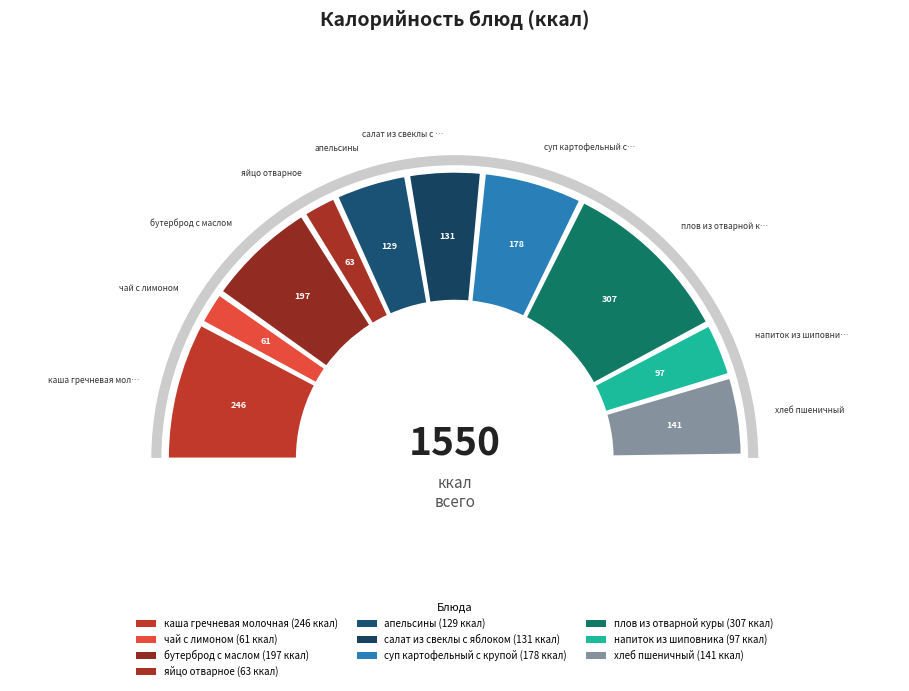

Rank the categories by value from lowest to highest.

чай с лимоном, яйцо отварное, напиток из шиповника, апельсины, салат из свеклы с яблоком, хлеб пшеничный, суп картофельный с крупой, бутерброд с маслом, каша гречневая молочная, плов из отварной куры